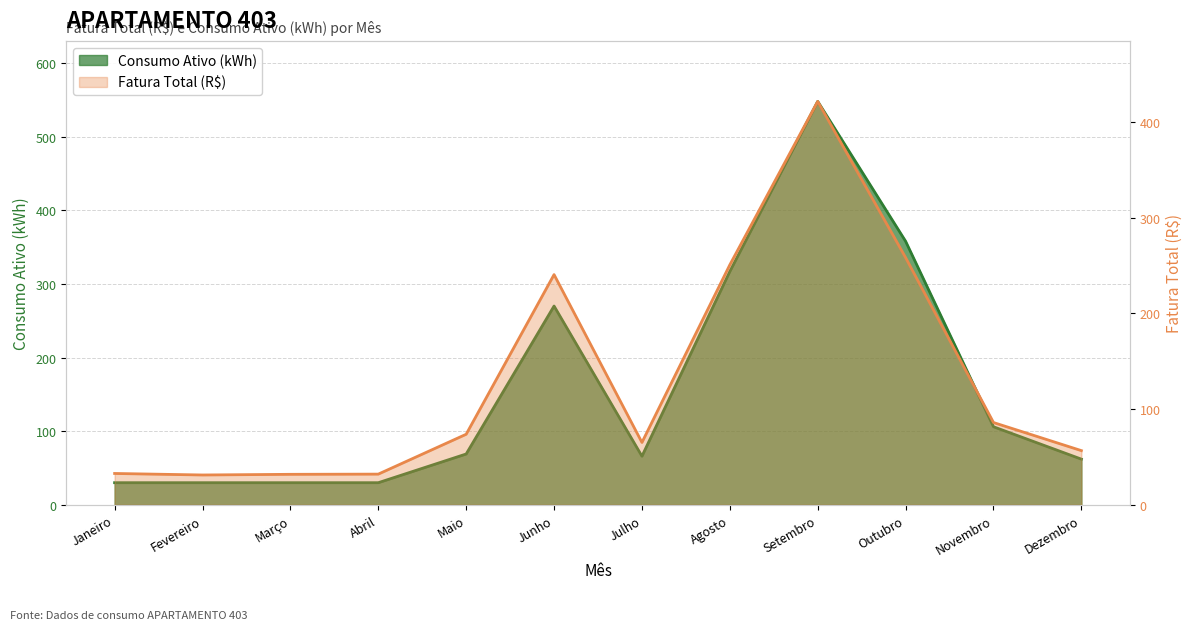

What is the sum of the Fatura Total (R$) values at Janeiro and Outubro?

291.0